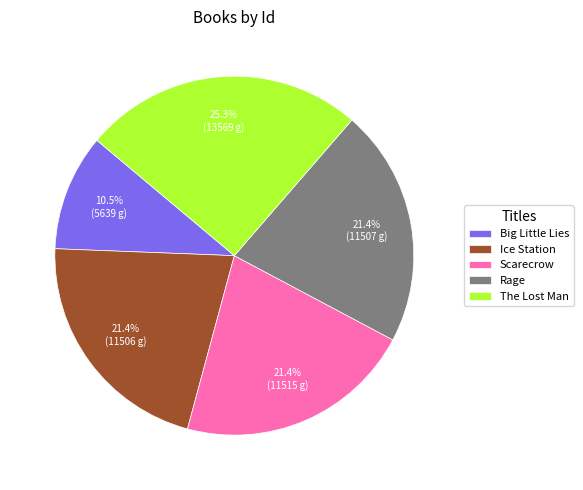

The Rage slice represents 21% of the pie. True or false?

True